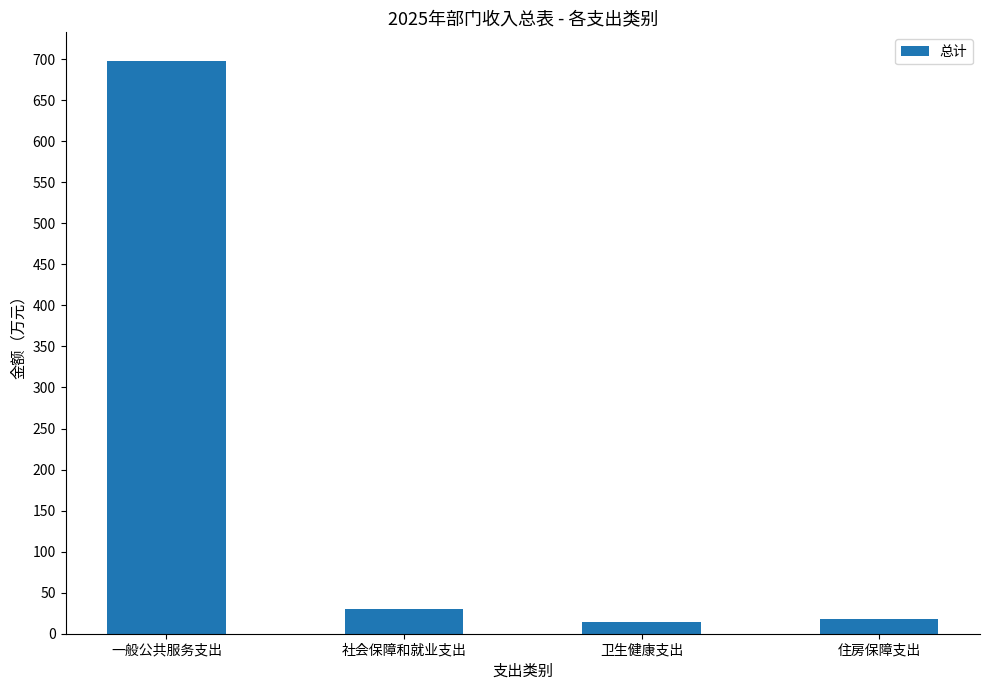

Which has a higher value, 一般公共服务支出 or 卫生健康支出?

一般公共服务支出